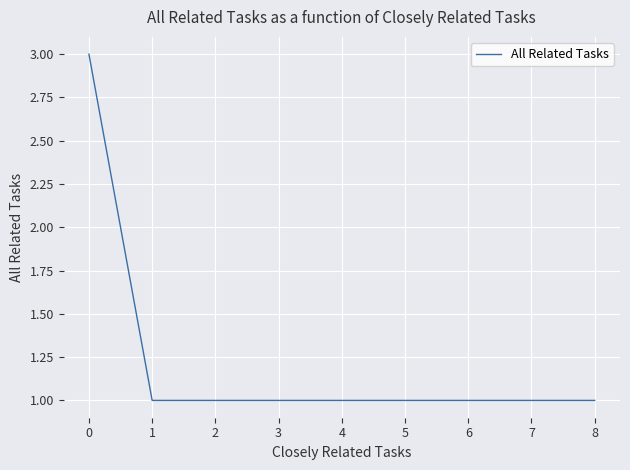

Read the value at 6.

1